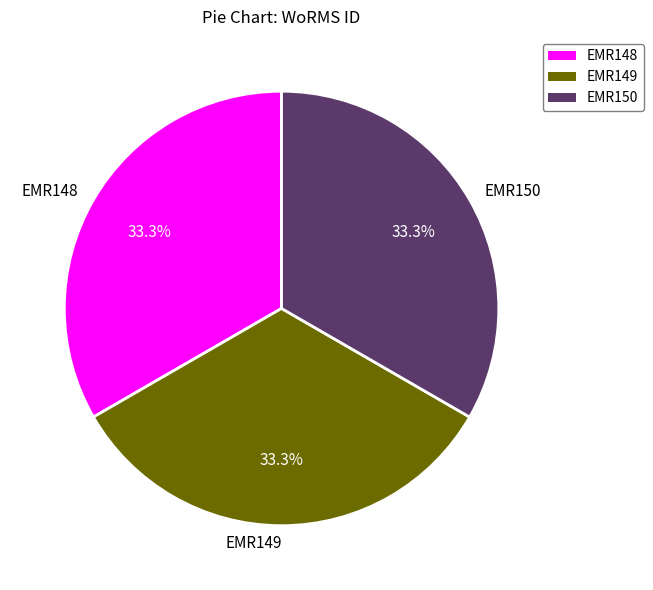

What is the ratio of the value at EMR148 to the value at EMR149?

1.0